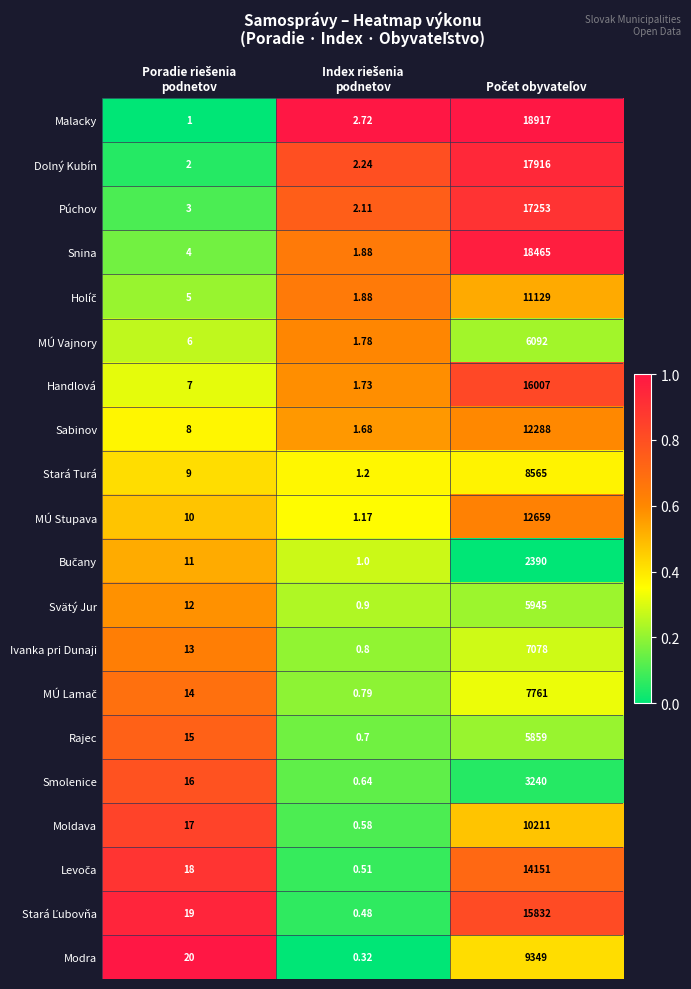

Which series has the largest total across all categories?

Malacky